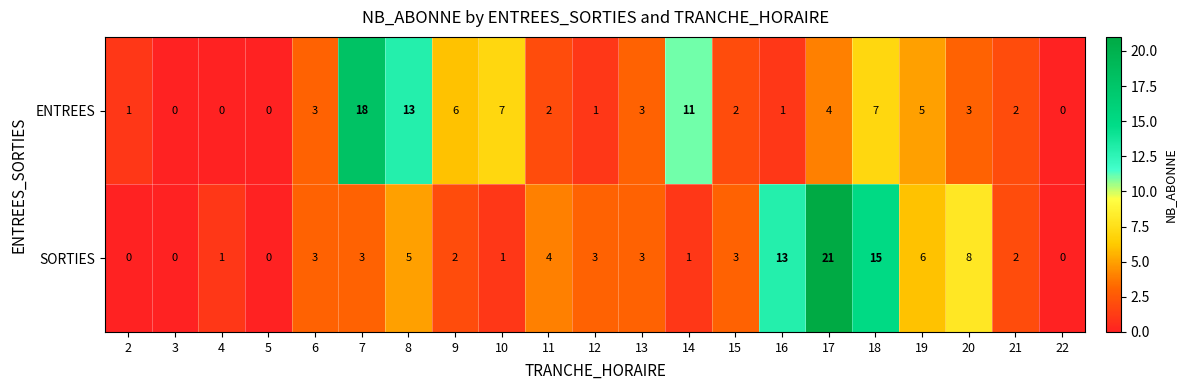

Between 8 and 19, which series saw the biggest shift?

ENTREES